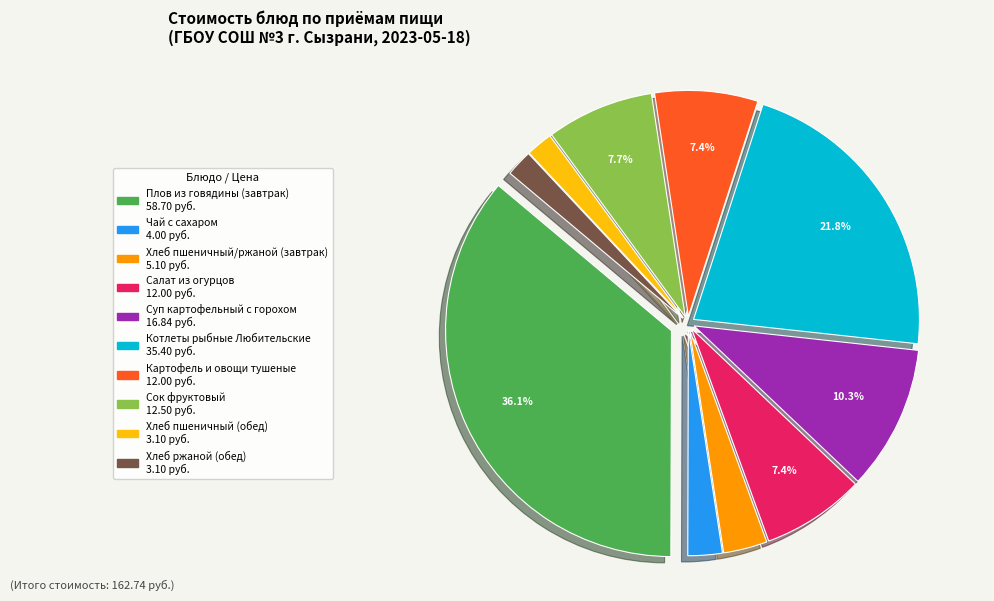

To the nearest percent, what is the combined percentage of Суп картофельный с горохом and Хлеб ржаной (обед)?

12%